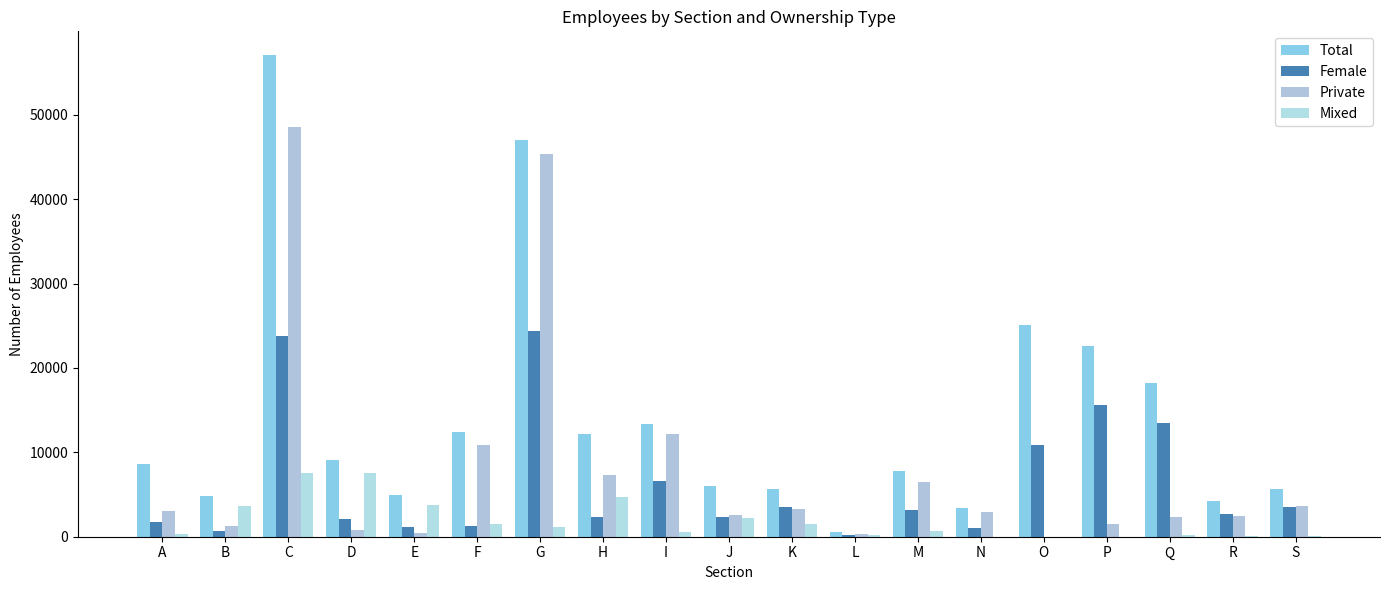

List the labels in order of Mixed value, largest first.

C, D, H, E, B, J, F, K, G, M, I, A, Q, L, R, S, P, N, O